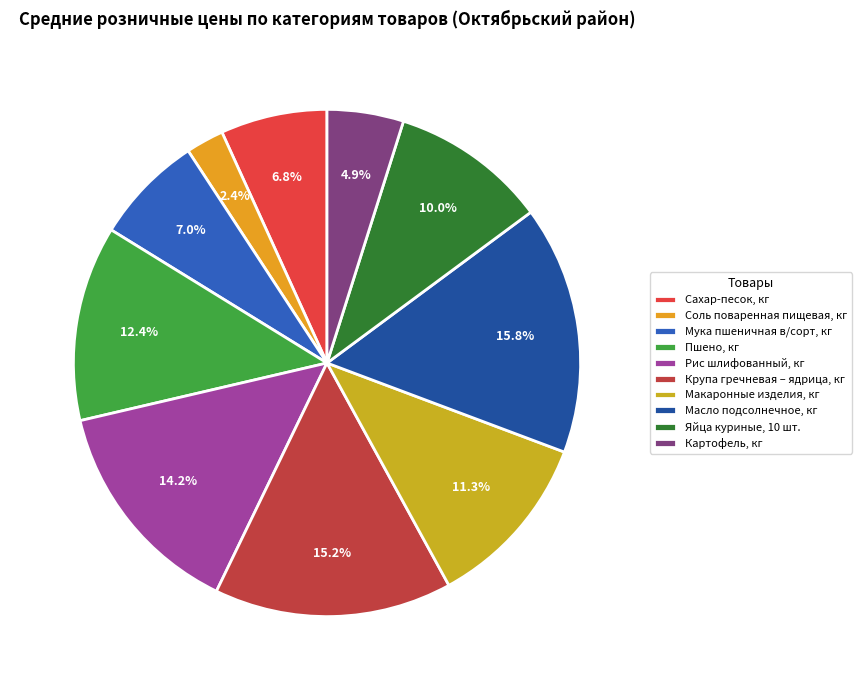

Is there any slice that represents more than half of the pie?

No